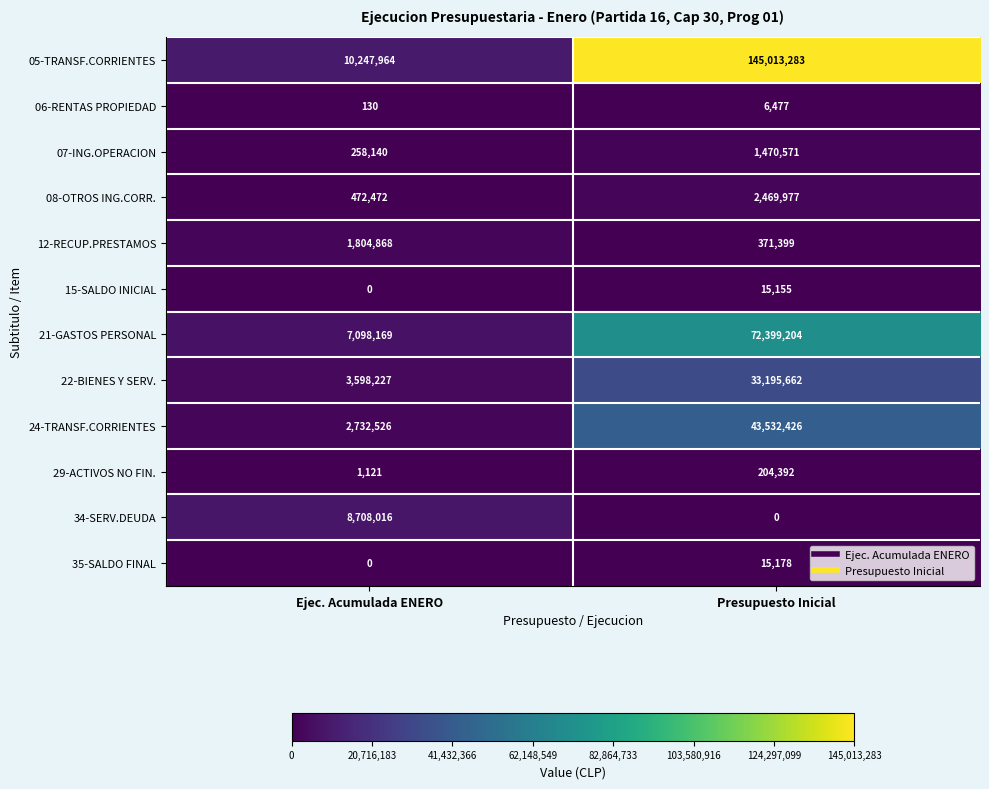

Which category has the highest value across all series?

Presupuesto Inicial